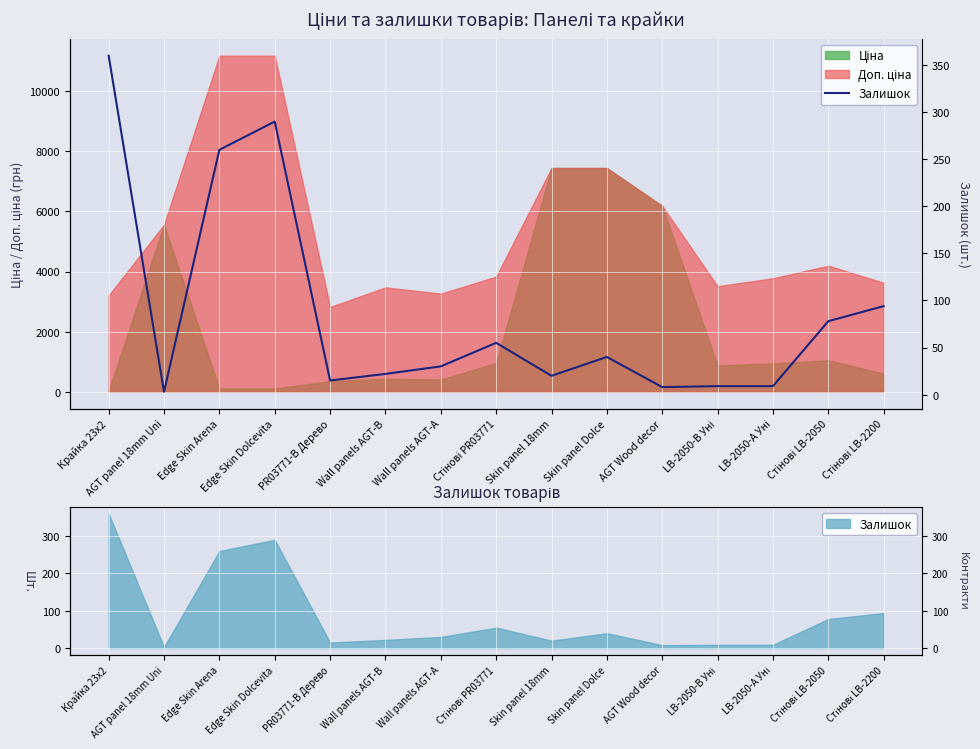

True or false: the data shows 386 at Edge Skin Dolcevita.

False